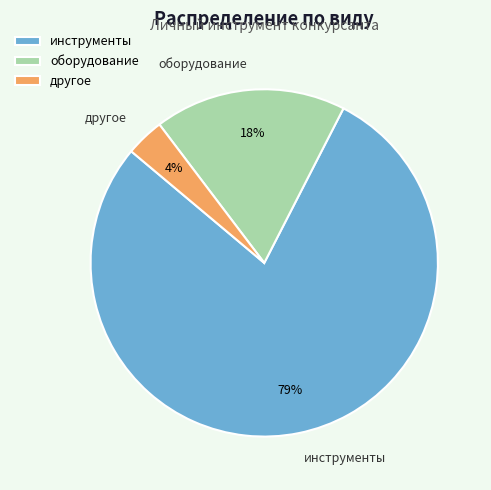

The оборудование slice represents 18% of the pie. True or false?

True